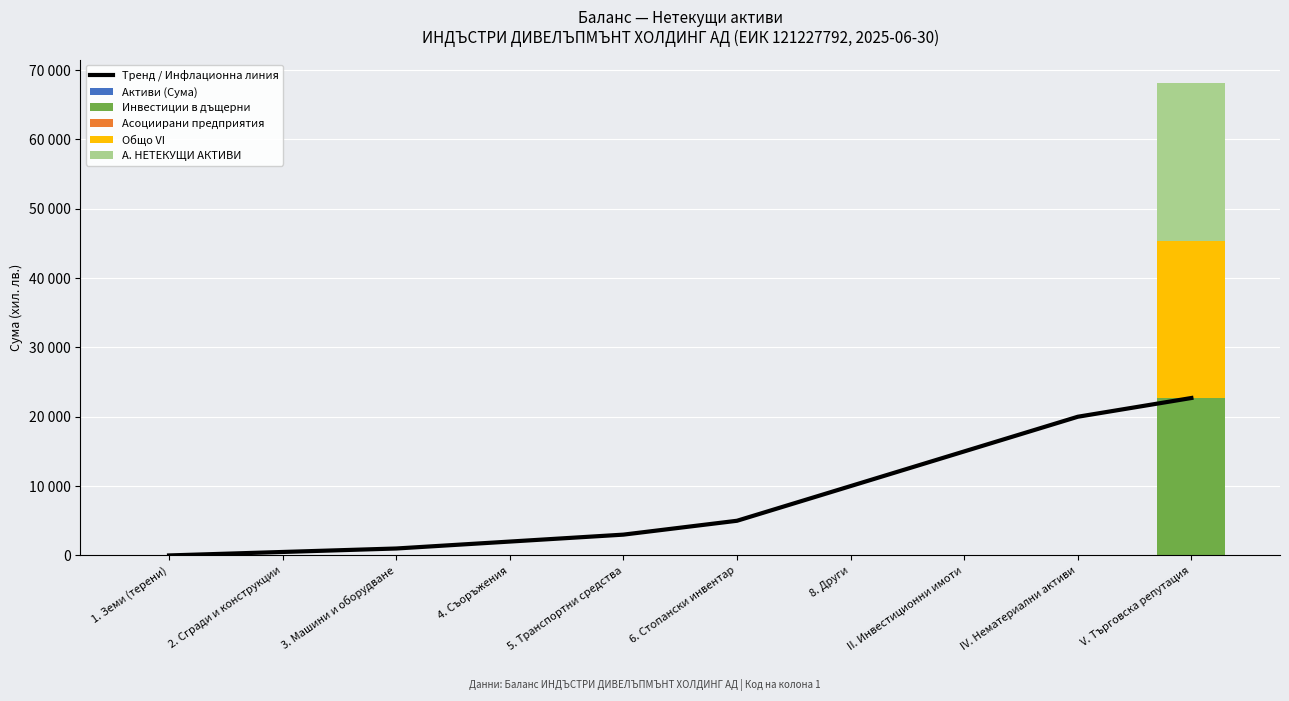

How many values in Асоциирани предприятия are above zero?

1